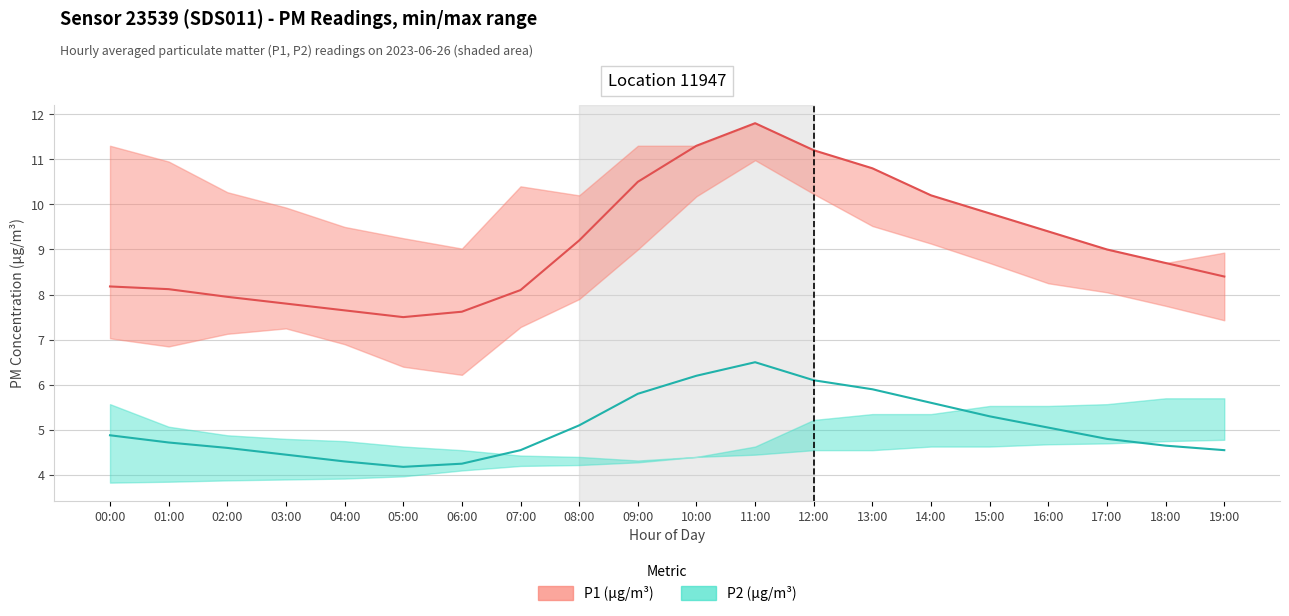

True or false: P2 has more than 1 interior local peaks.

False